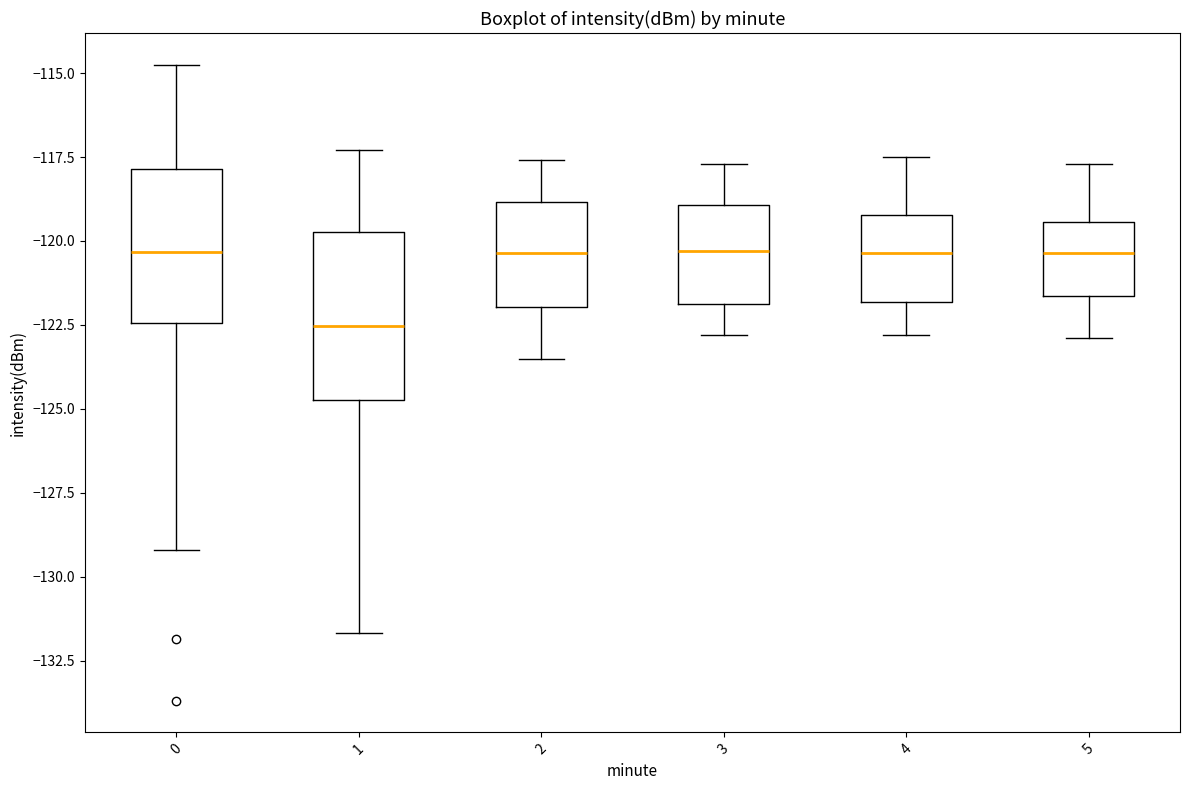

Reading left to right, transcribe this box plot: for each box, give where its median line is, the range the box spans, and where its two whiskers end, as read against the y-axis. The values are not printed on the chart, so give them approximately, as read against the axis.

0: median -120.5, box -122.5 to -118.0, whiskers -129.0 to -115.0
1: median -122.5, box -124.5 to -119.5, whiskers -131.5 to -117.5
2: median -120.5, box -122.0 to -119.0, whiskers -123.5 to -117.5
3: median -120.5, box -122.0 to -119.0, whiskers -123.0 to -117.5
4: median -120.5, box -122.0 to -119.0, whiskers -123.0 to -117.5
5: median -120.5, box -121.5 to -119.5, whiskers -123.0 to -117.5